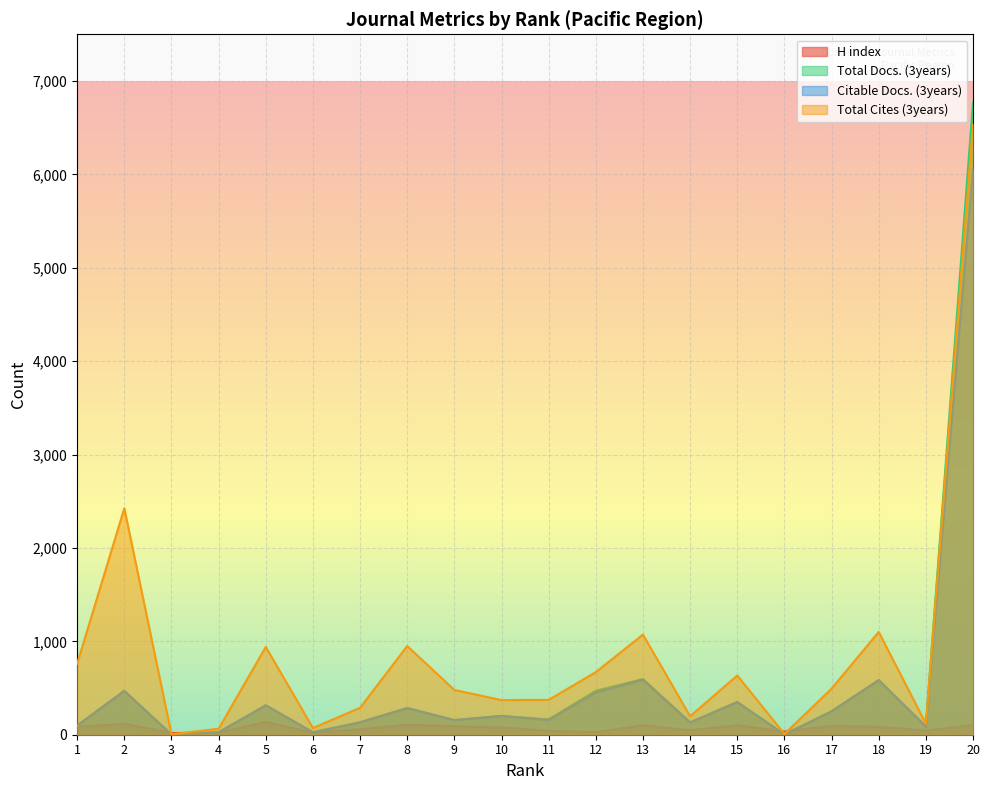

In Total Docs. (3years), how many points are lower than both neighbors (excluding endpoints)?

7